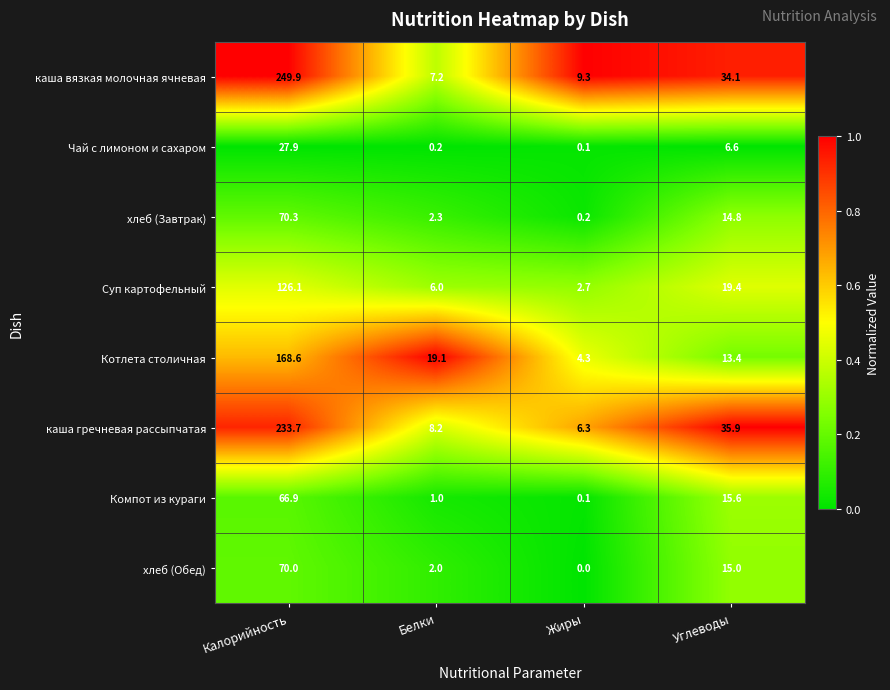

At which label does хлеб (Завтрак) reach its minimum?

Жиры